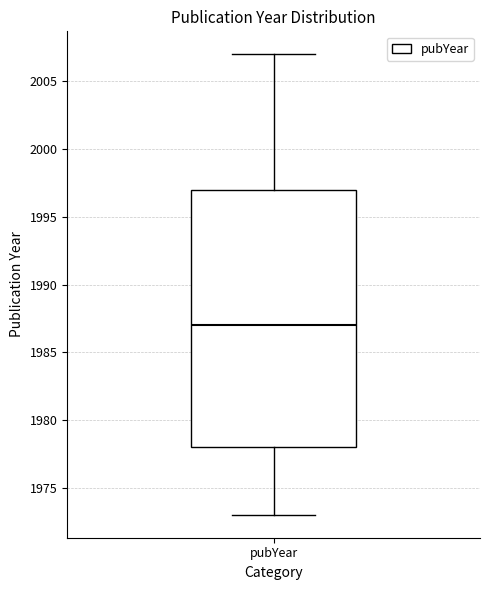

Read this box plot against the y-axis: the position of the median line, the range covered by the box, and the ends of both whiskers. The values are not printed on the chart, so give them approximately, as read against the axis.

median 1987, box 1978 to 1997, whiskers 1973 to 2007